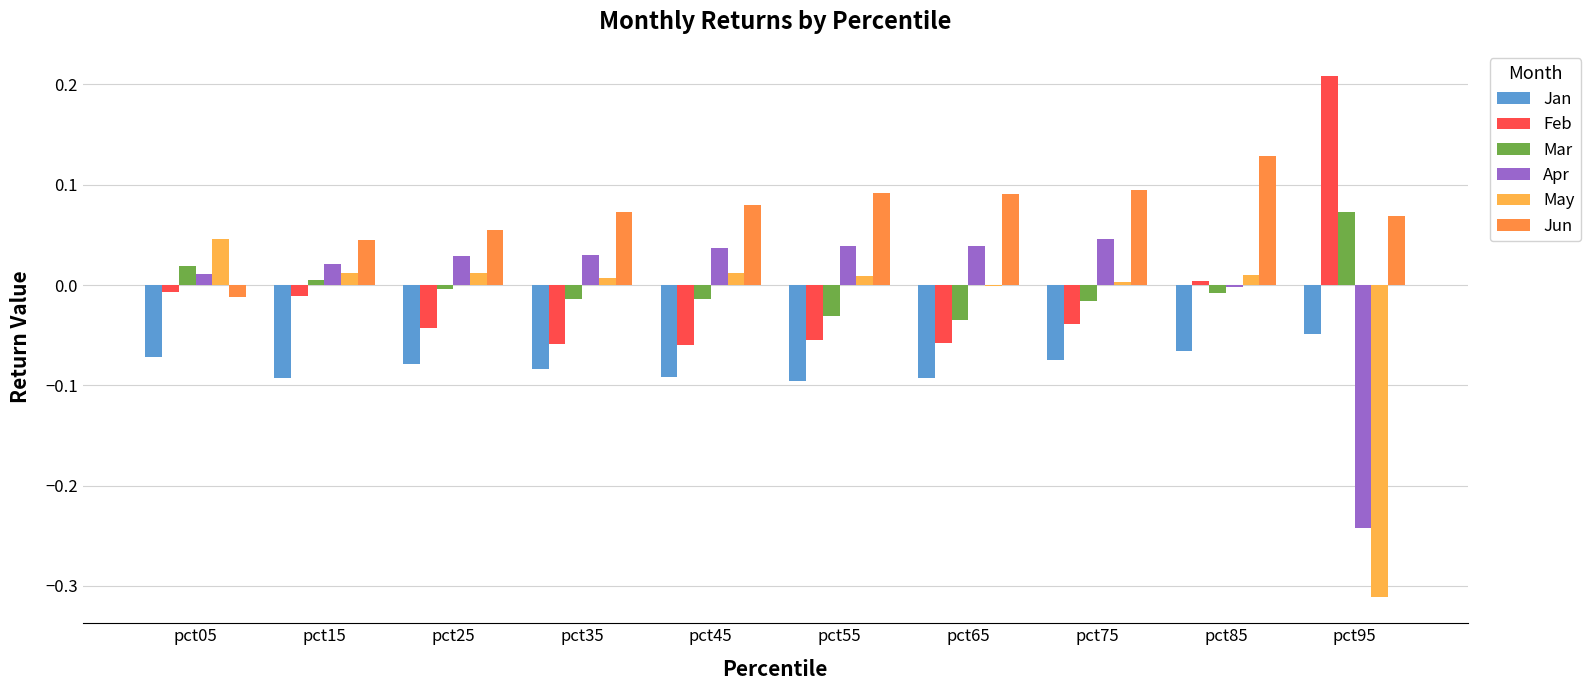

Between pct05 and pct85, which series saw the biggest shift?

Jun